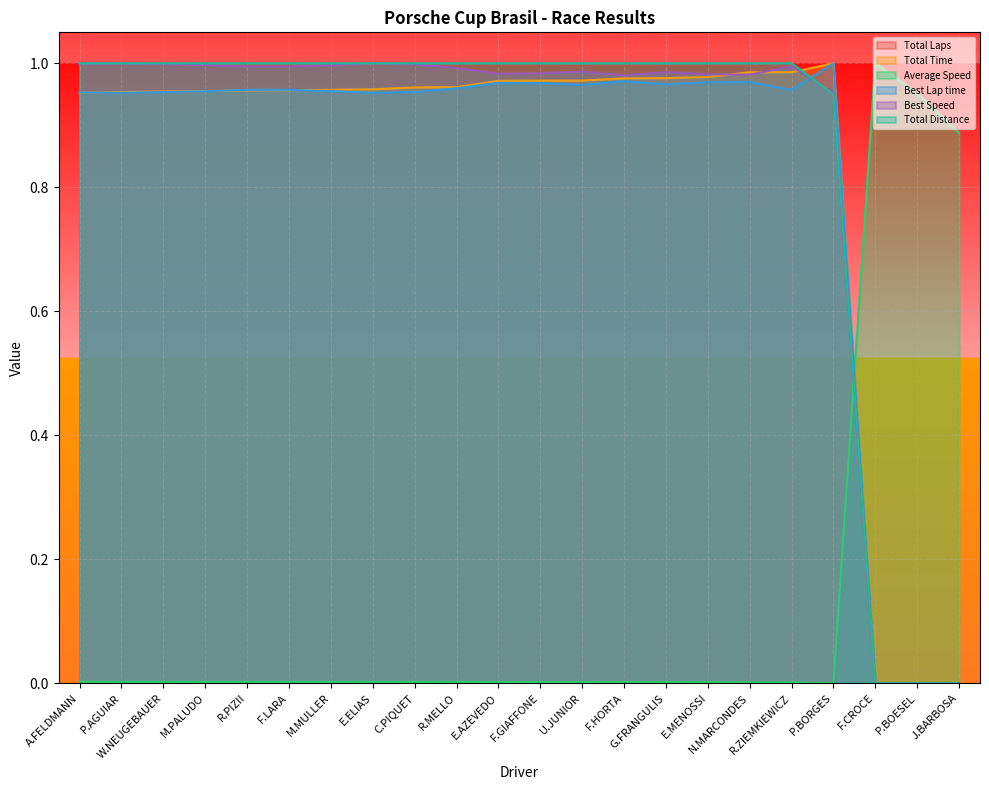

Which has a higher value, A.FELDMANN or E.MENOSSI?

A.FELDMANN